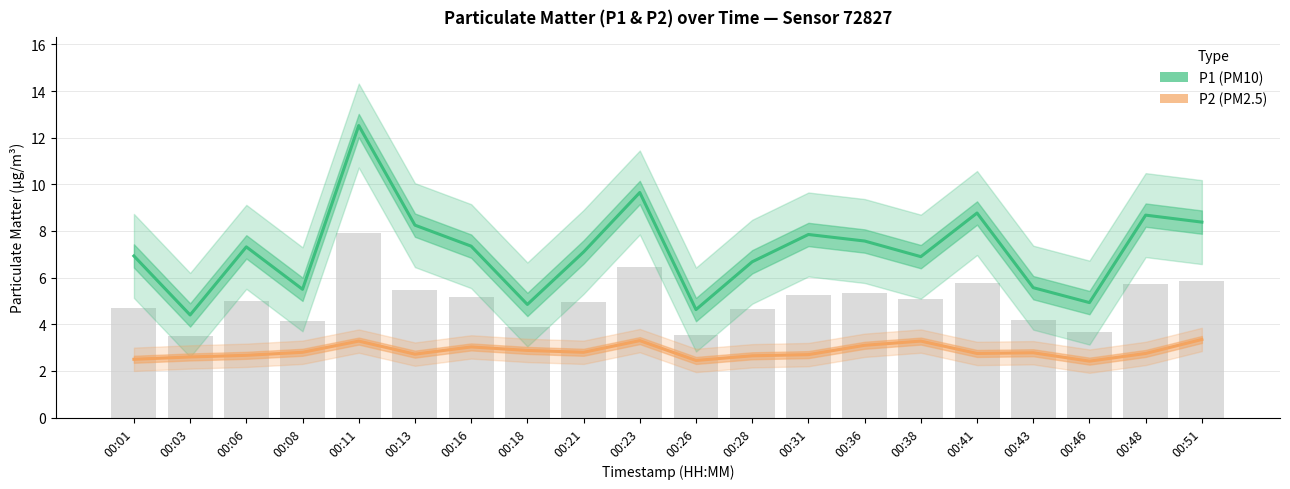

Rank the categories by P2 (PM2.5) value from lowest to highest.

00:46, 00:26, 00:01, 00:03, 00:28, 00:06, 00:31, 00:13, 00:41, 00:48, 00:43, 00:08, 00:21, 00:18, 00:16, 00:36, 00:11, 00:38, 00:23, 00:51